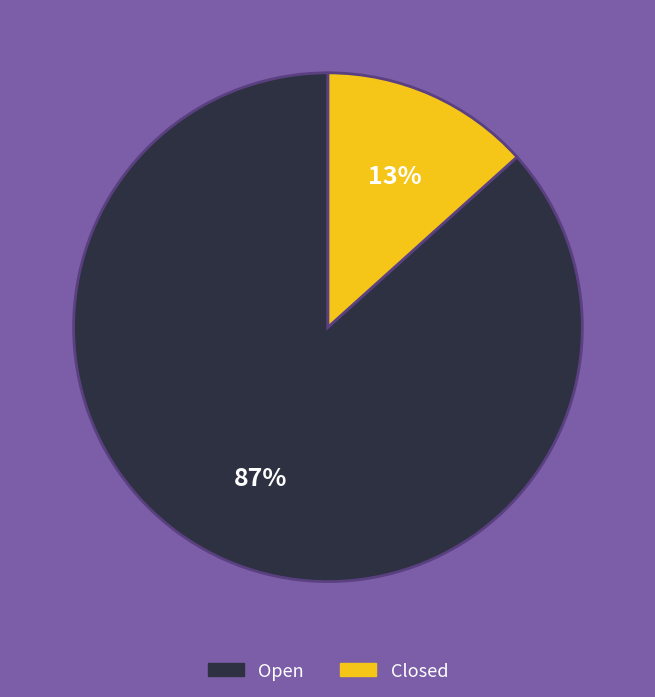

Rank the categories by value from lowest to highest.

Closed, Open